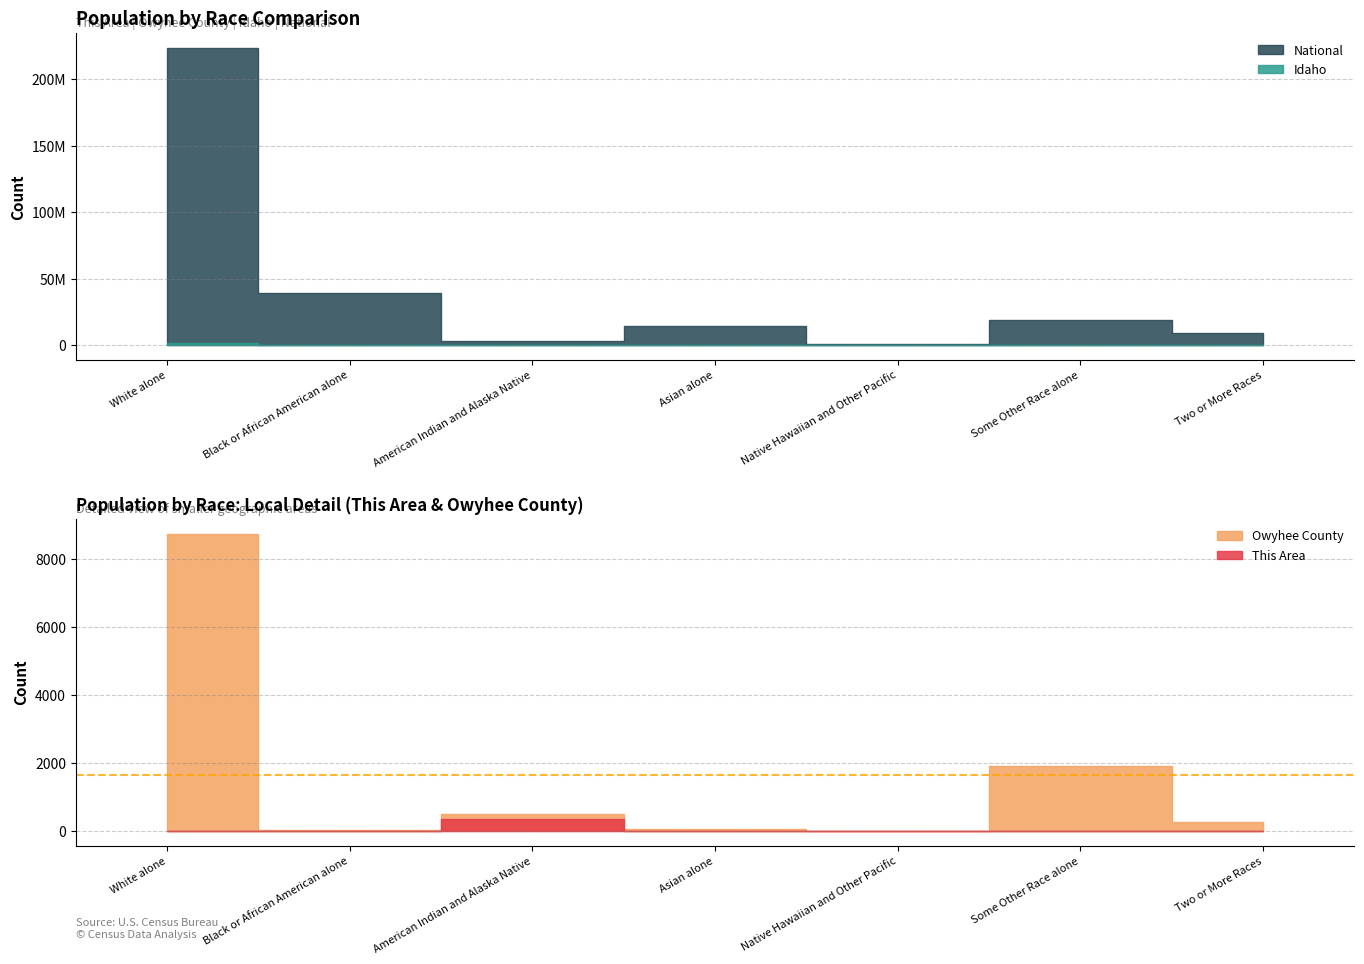

At which category does Owyhee County reach its first local valley?

Black or African American alone